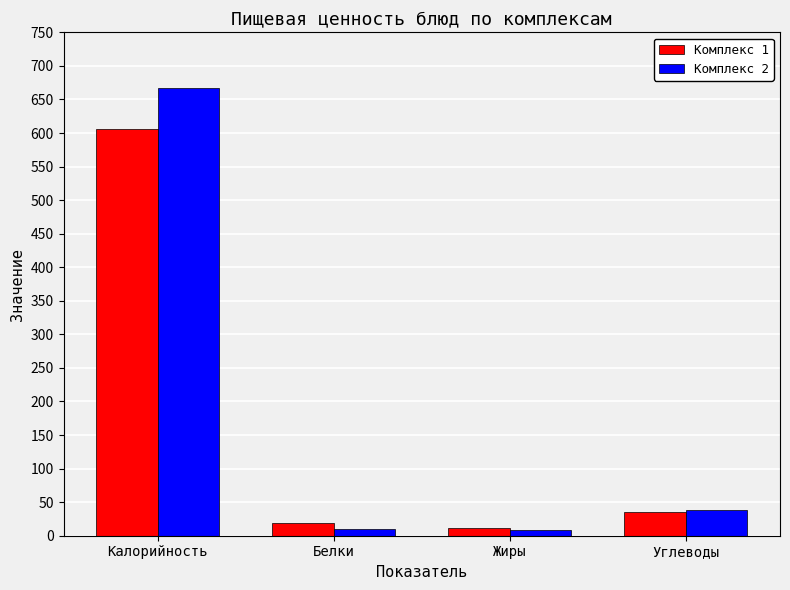

At how many categories does at least one series exceed 187?

1